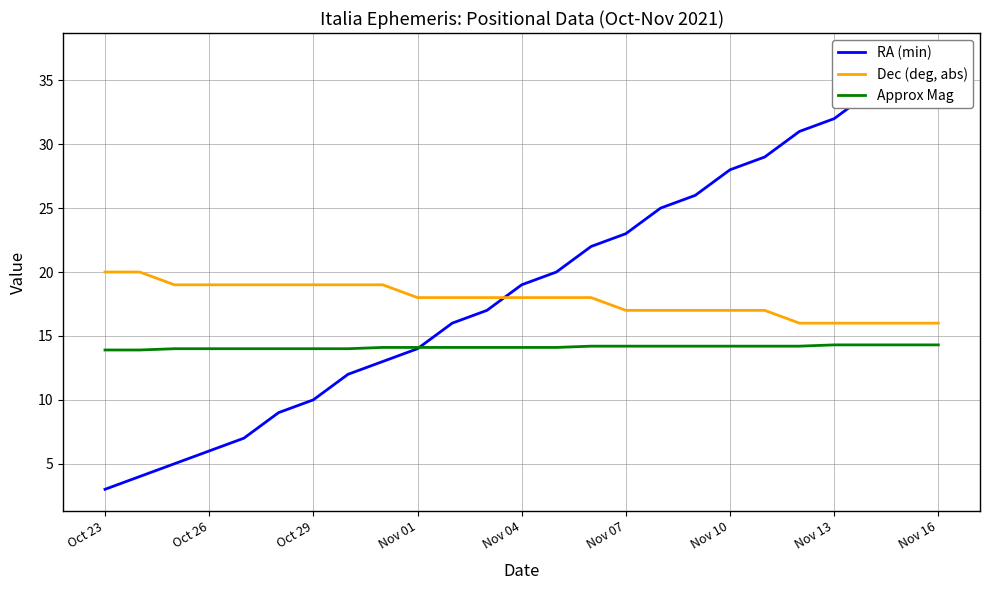

What is the difference between the maximum and minimum values in the RA (min) series?

34.0